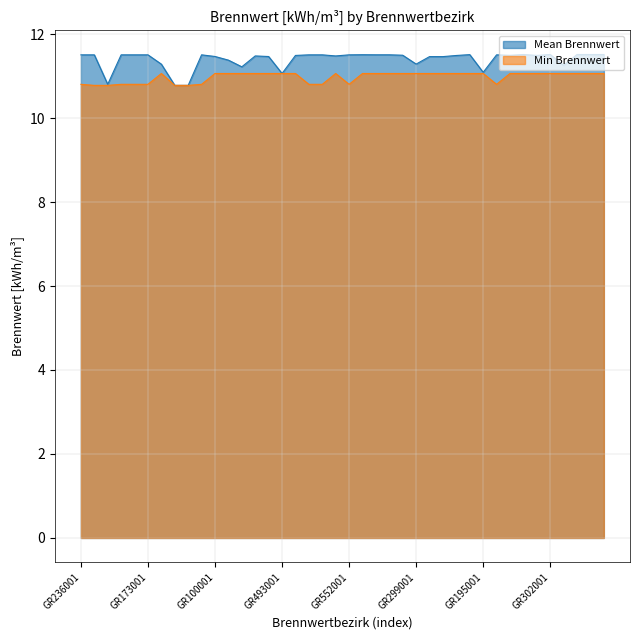

What position from the right is GR493001?

25